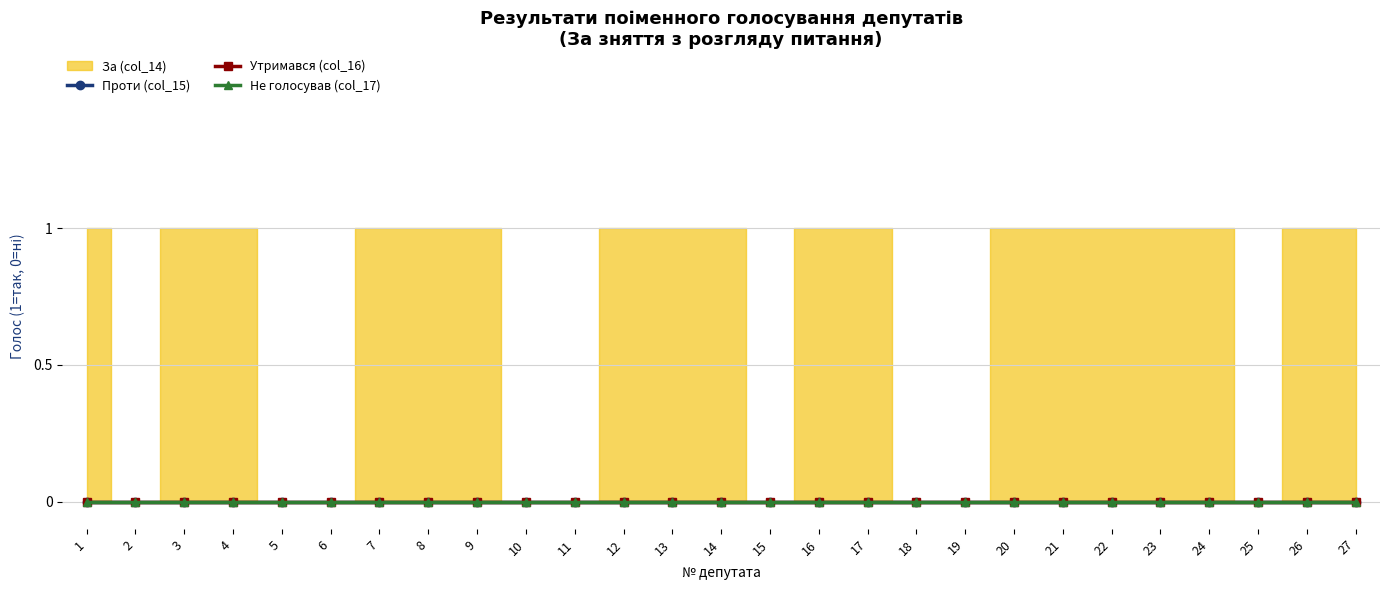

How many series are shown in this chart?

4